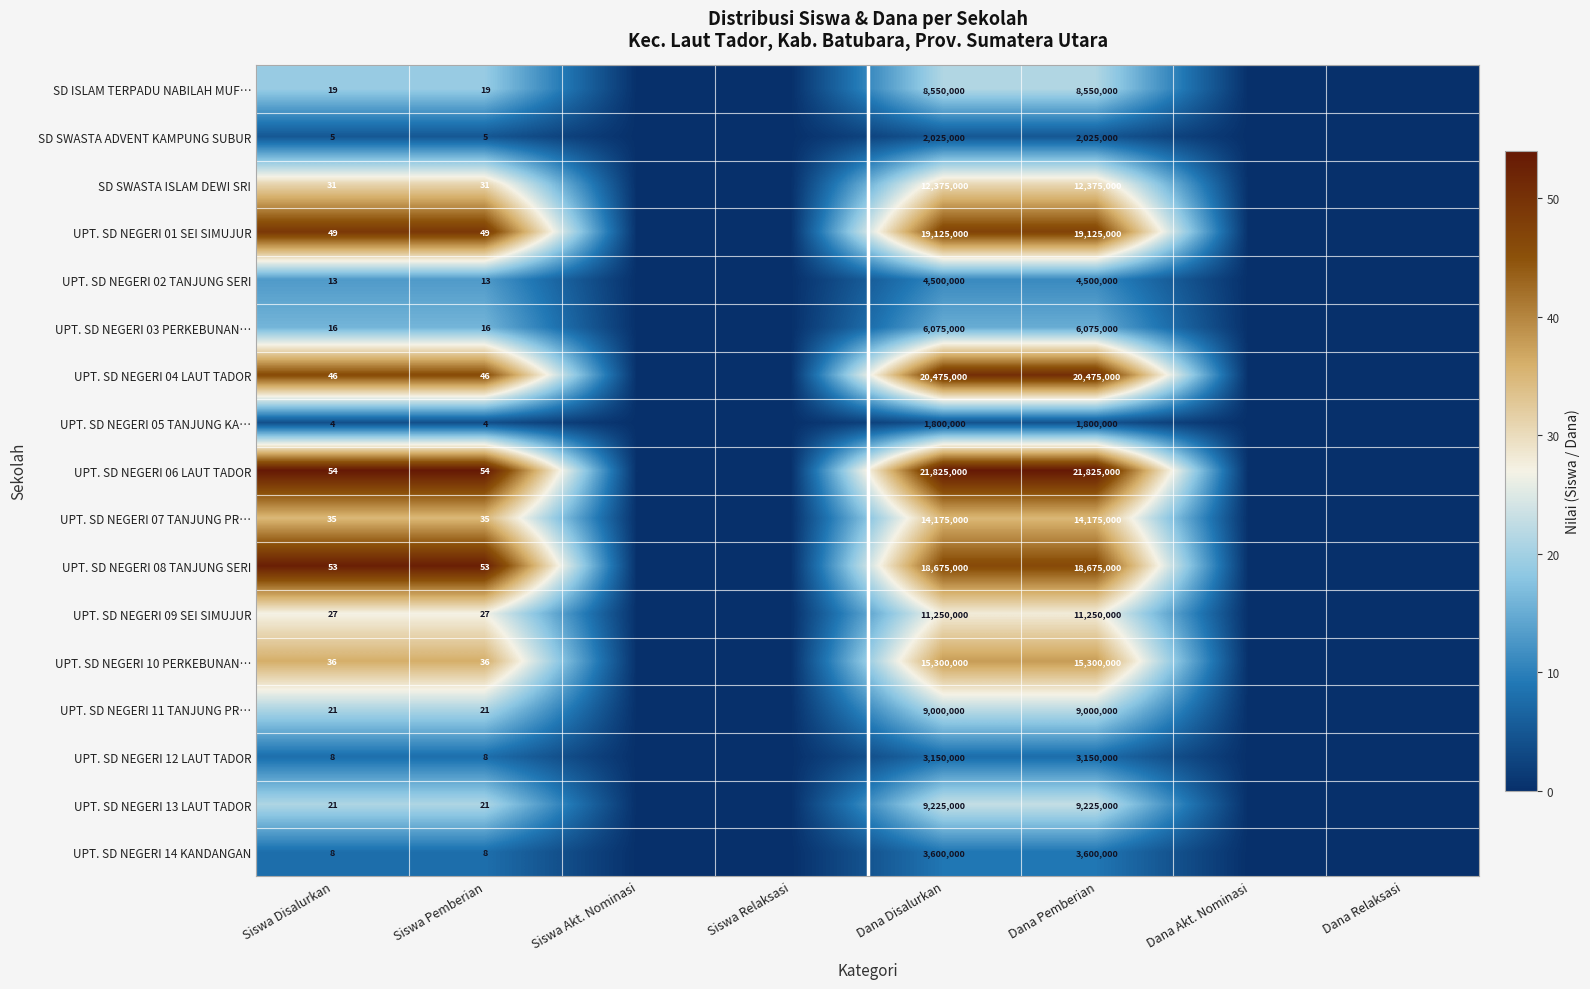

The UPT. SD NEGERI 05 TANJUNG KA… series shows 1182115 at Dana Pemberian. True or false?

False